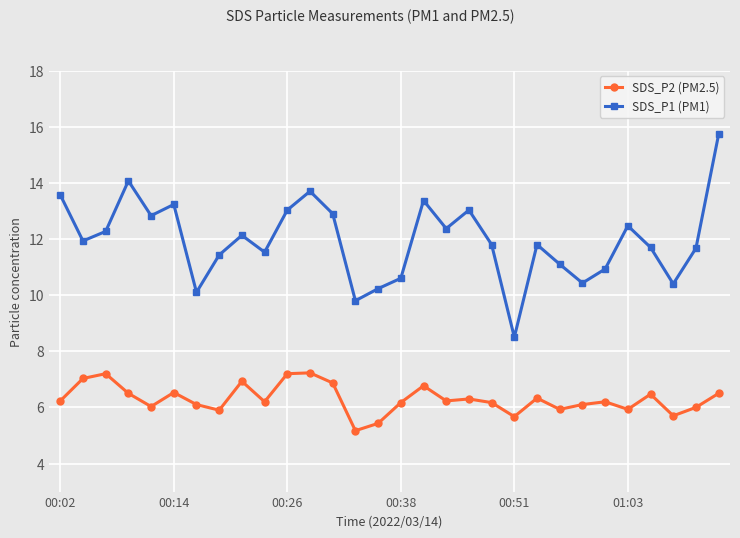

True or false: SDS_P1 (PM1) and SDS_P2 (PM2.5) cross at least once.

False